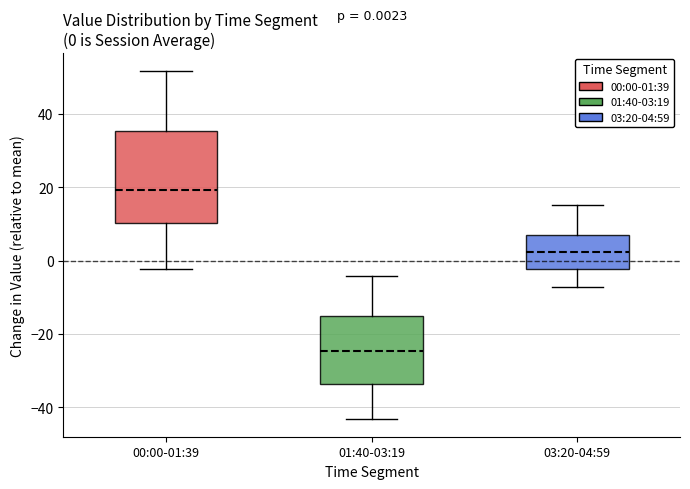

Which box is the tallest, from its lower edge to its upper edge?

00:00-01:39